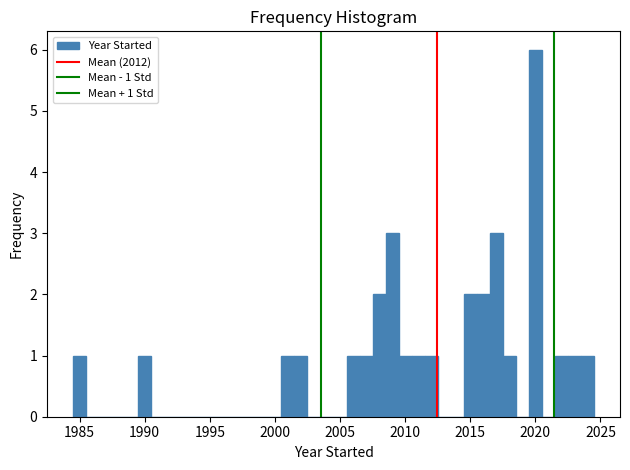

Read against the x-axis, roughly where is the centre of the tallest bar?

2020.0